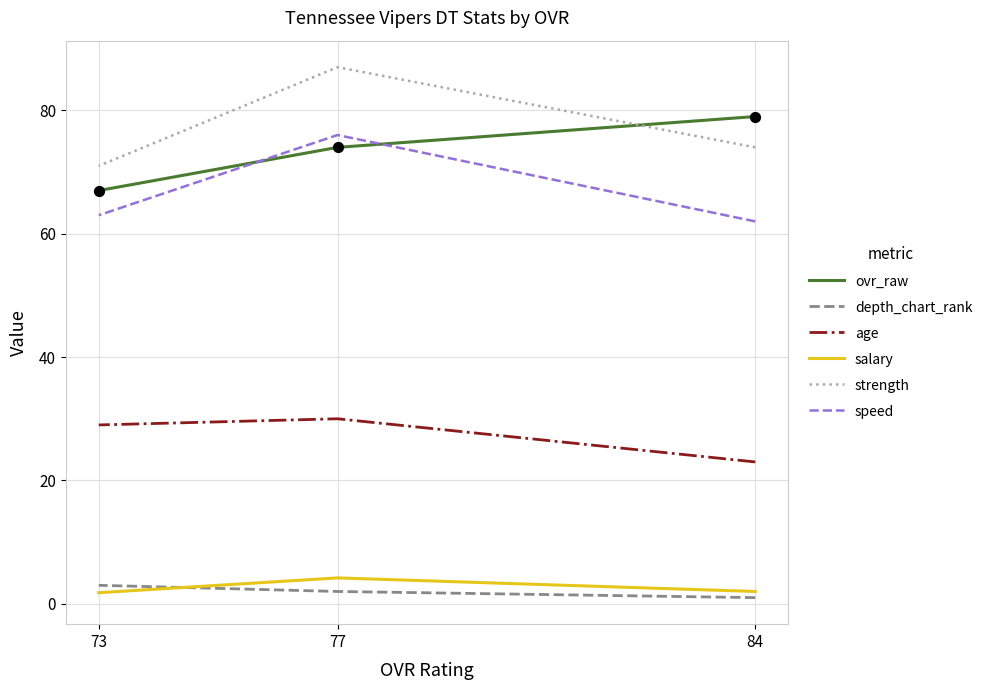

Which series reaches the minimum Y coordinate?

depth_chart_rank